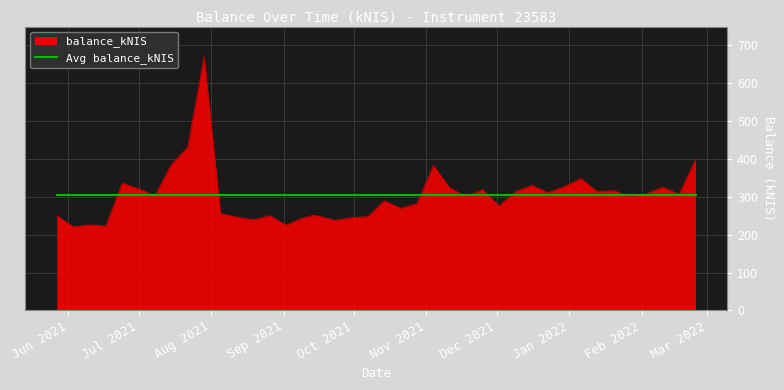

Which series has the widest spread of values?

balance_kNIS